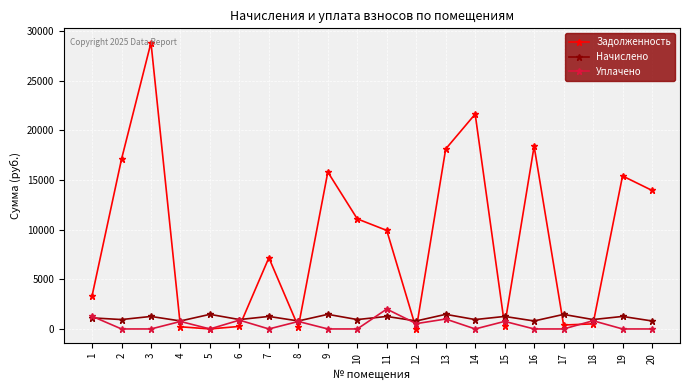

Is this an area chart (filled region under the line)?

No